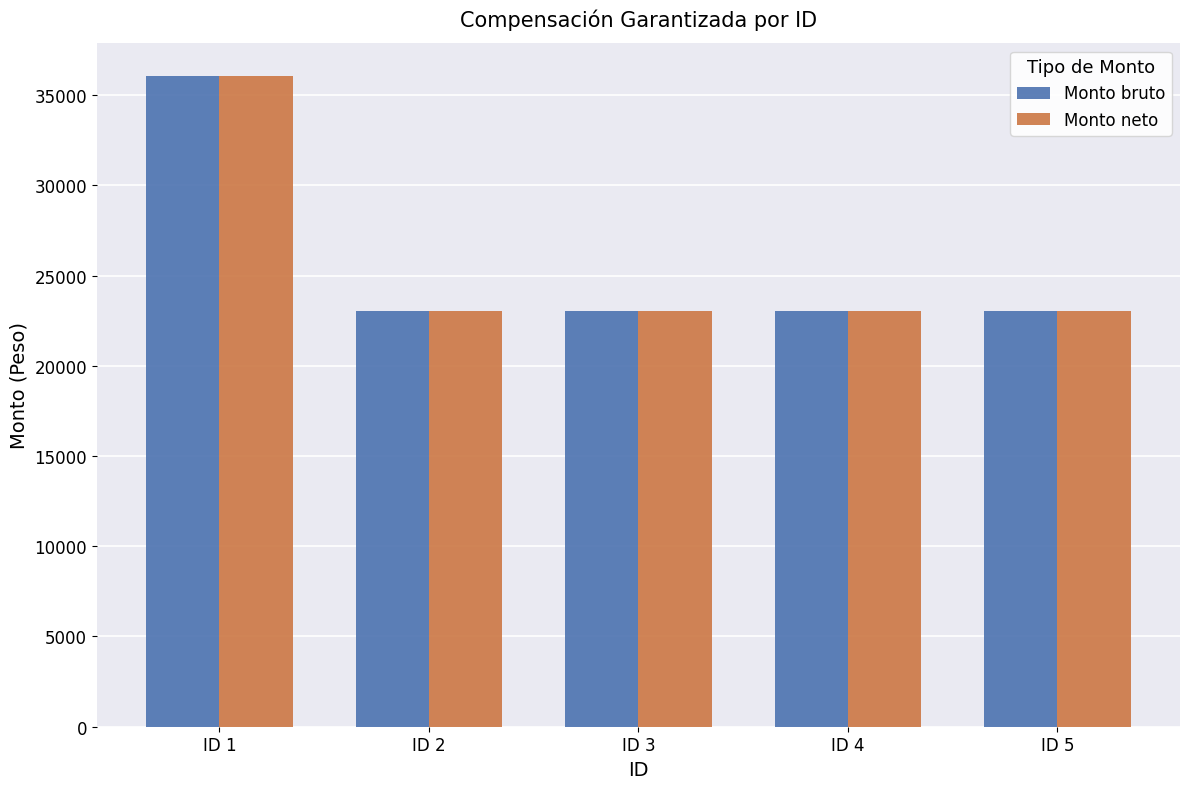

How many bars are there in each group?

2